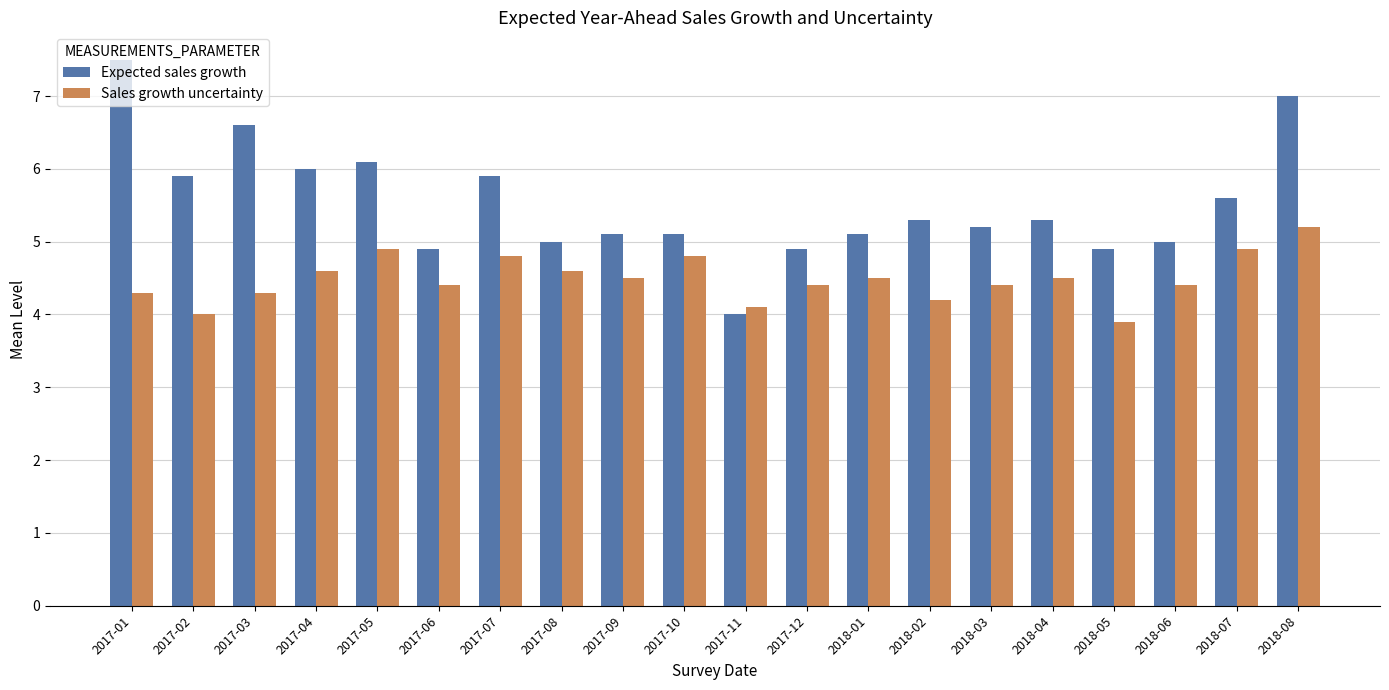

What is the difference between the second highest and minimum values in the Sales growth uncertainty series?

1.0